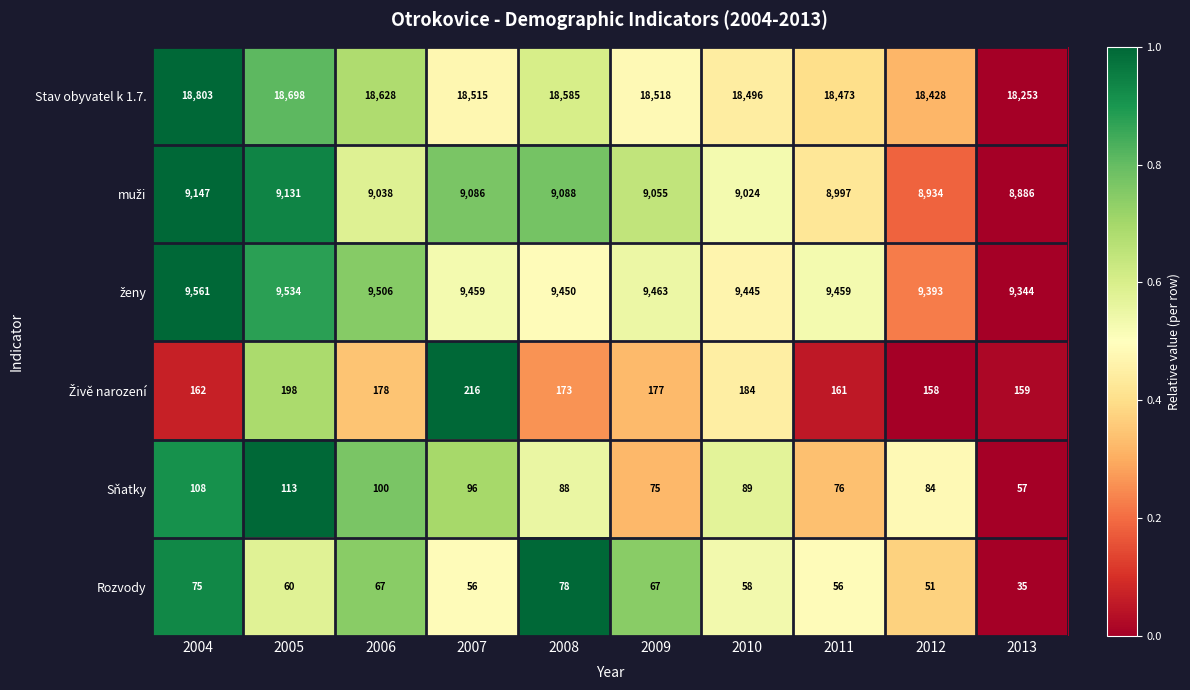

How many categories are shown in the chart?

10